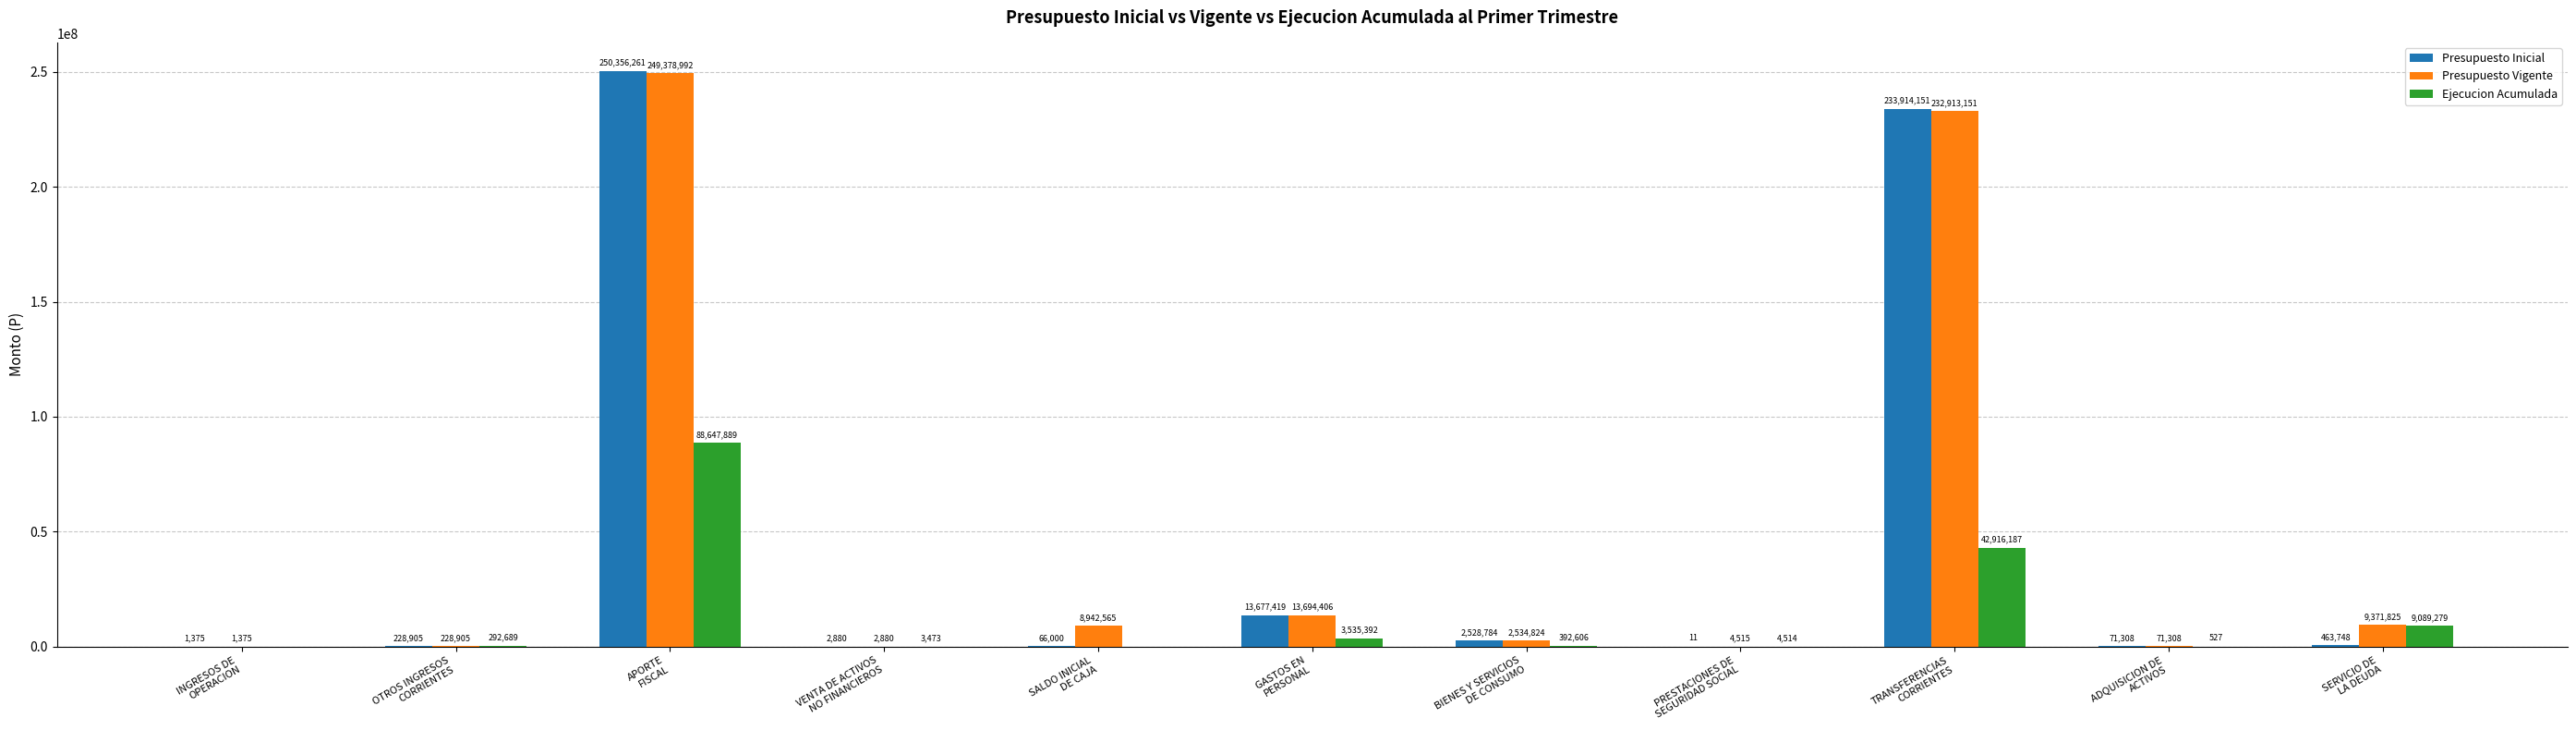

The Presupuesto Vigente series shows 335703377 at APORTE
FISCAL. True or false?

False